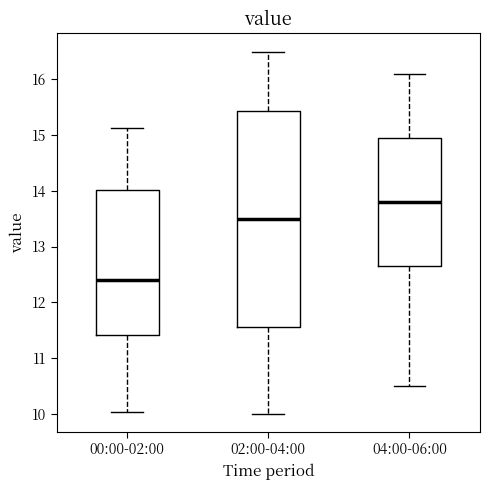

Which box is the tallest, from its lower edge to its upper edge?

02:00-04:00